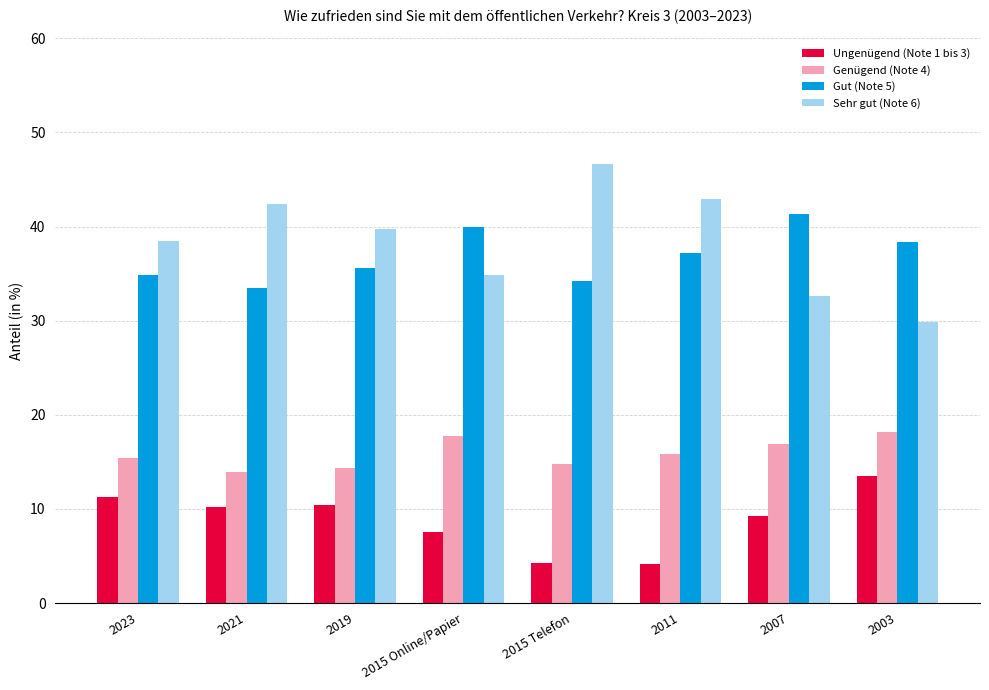

What is the difference between the highest and lowest values at 2015 Telefon?

42.3